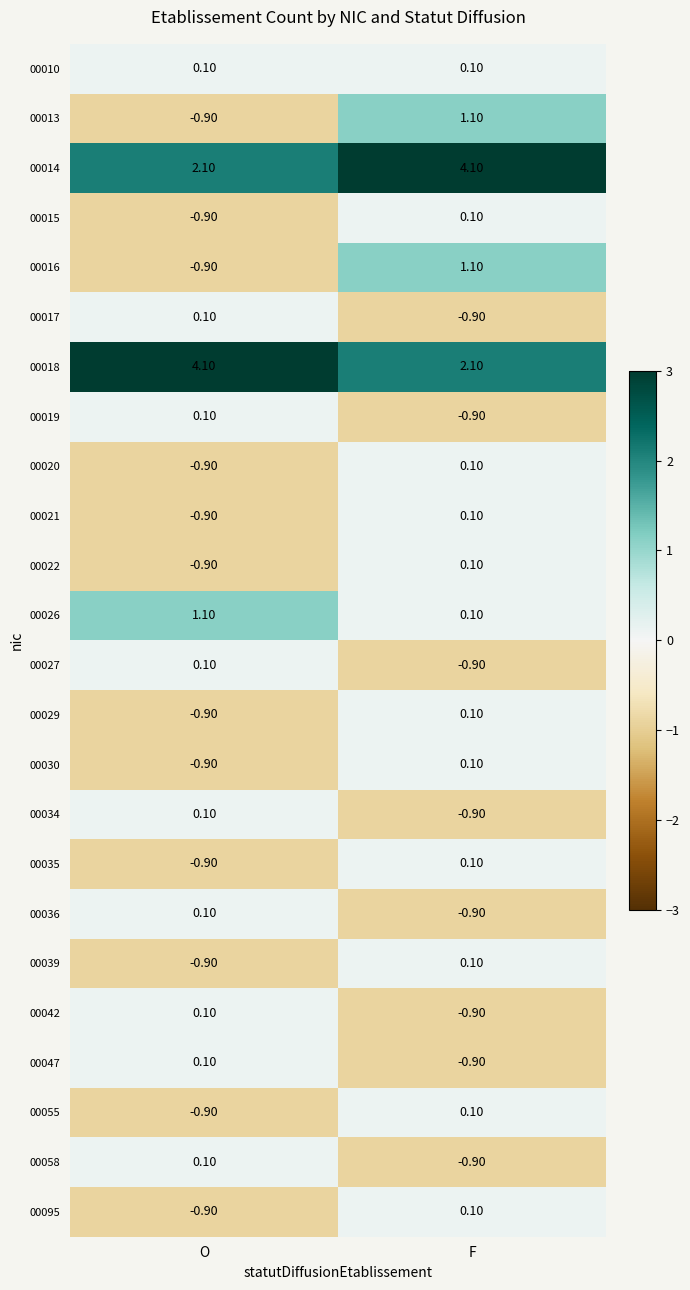

How many categories are shown in the chart?

2